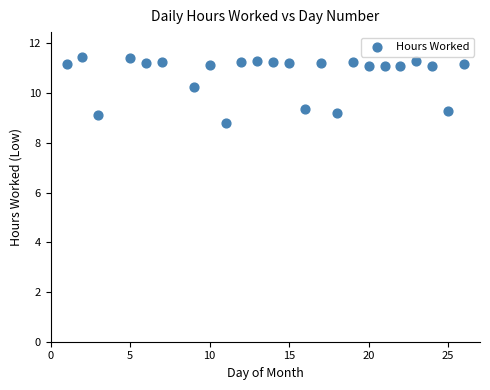

What Y value in the scatter plot is closest to 10?

10.2